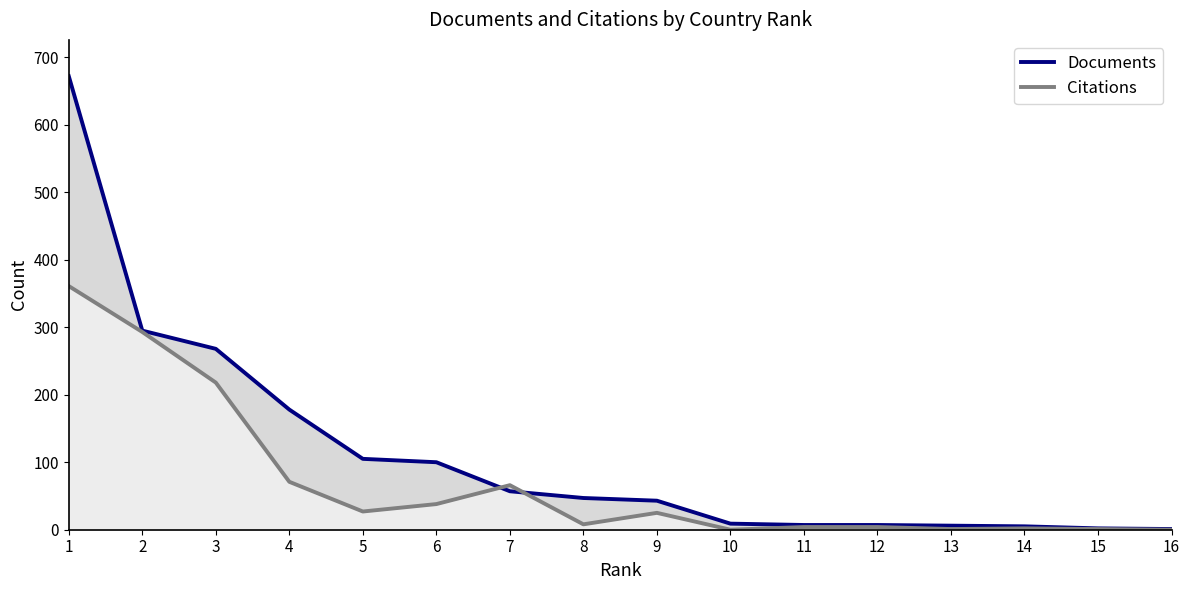

The Documents series shows 57 at 7. True or false?

True